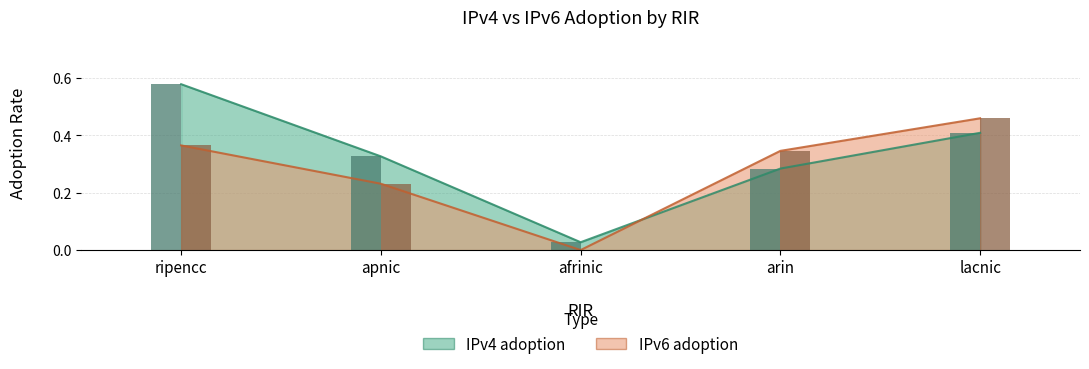

Which has a higher value, arin or afrinic?

arin